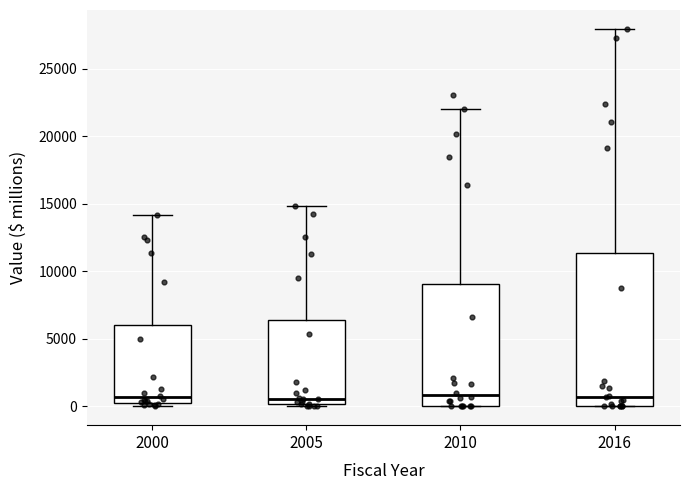

Comparing the boxes themselves (not the whiskers), which one is the tallest?

2016